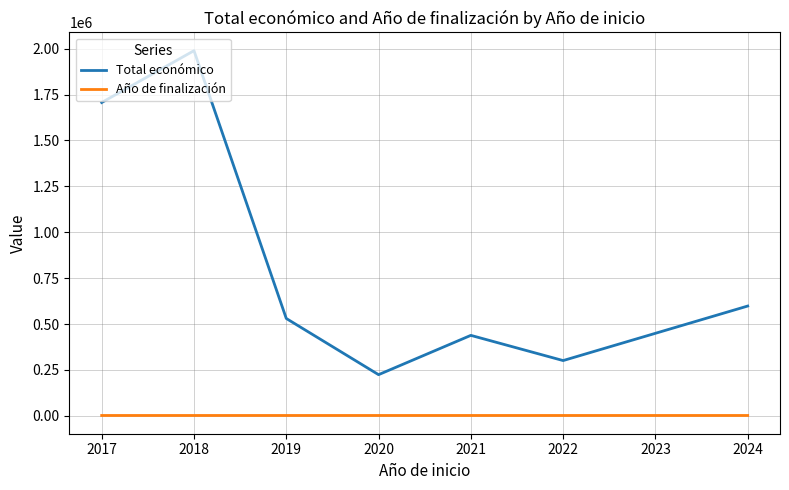

What is the greatest value displayed?

1989098.7